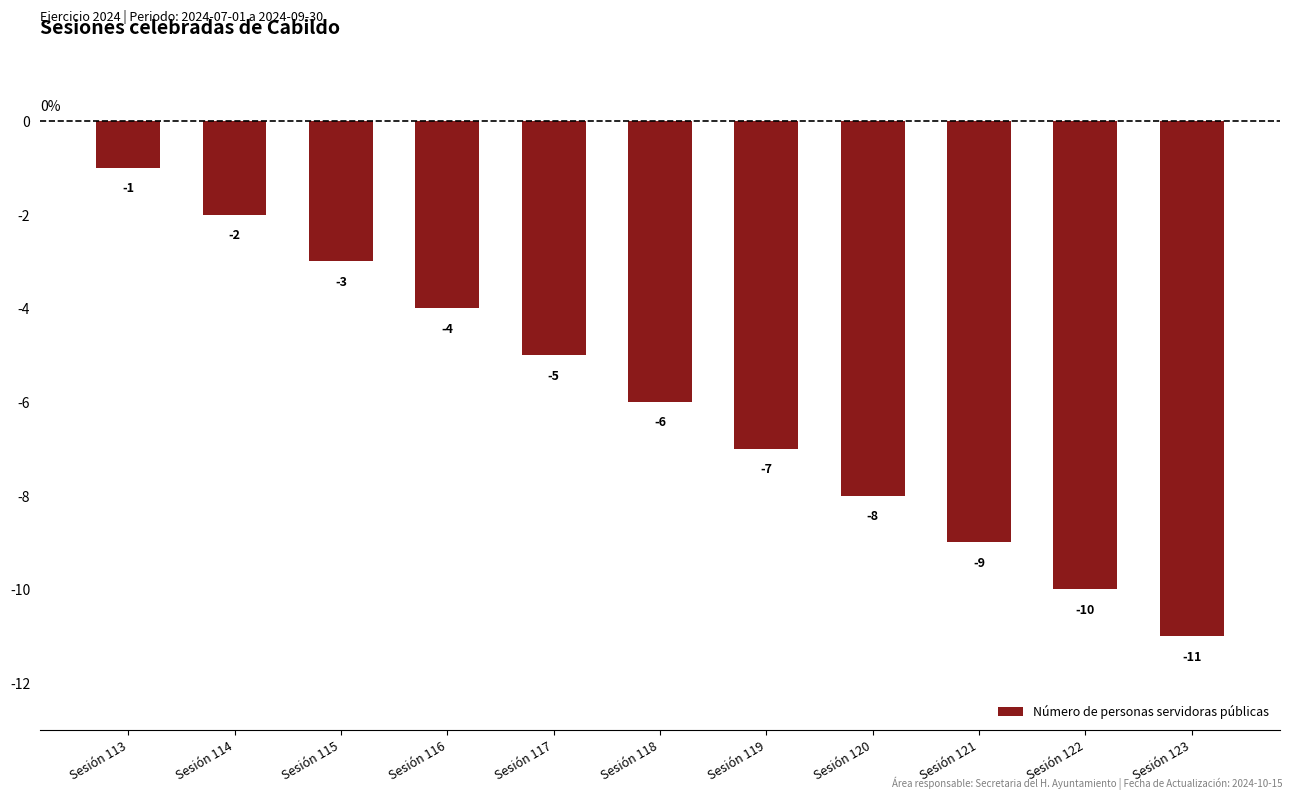

What is the sum of the values at Sesión 120 and Sesión 121?

-17